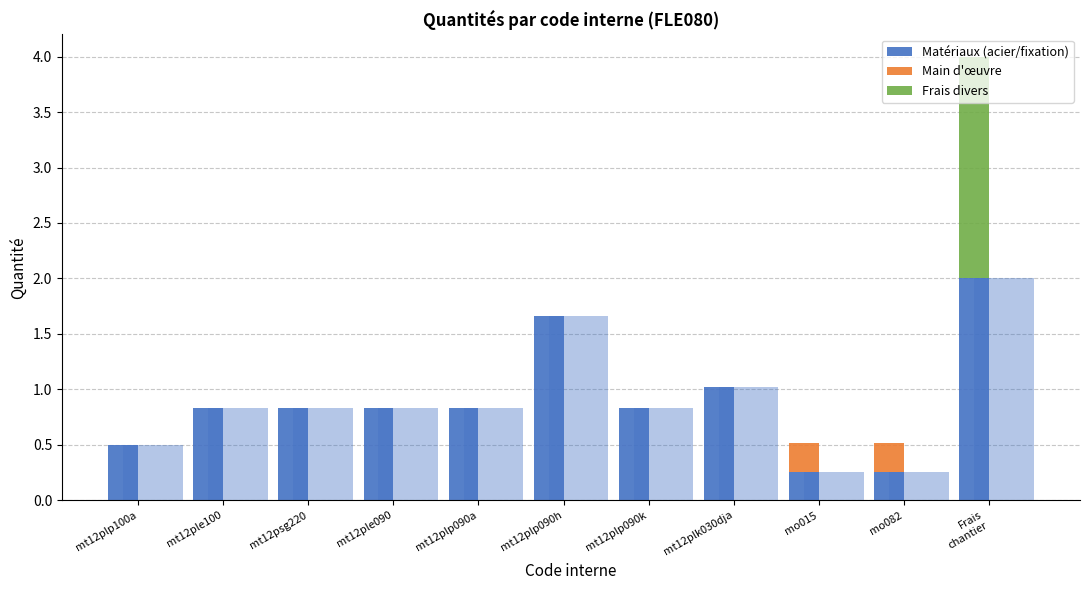

At how many categories does at least one series exceed 0?

11